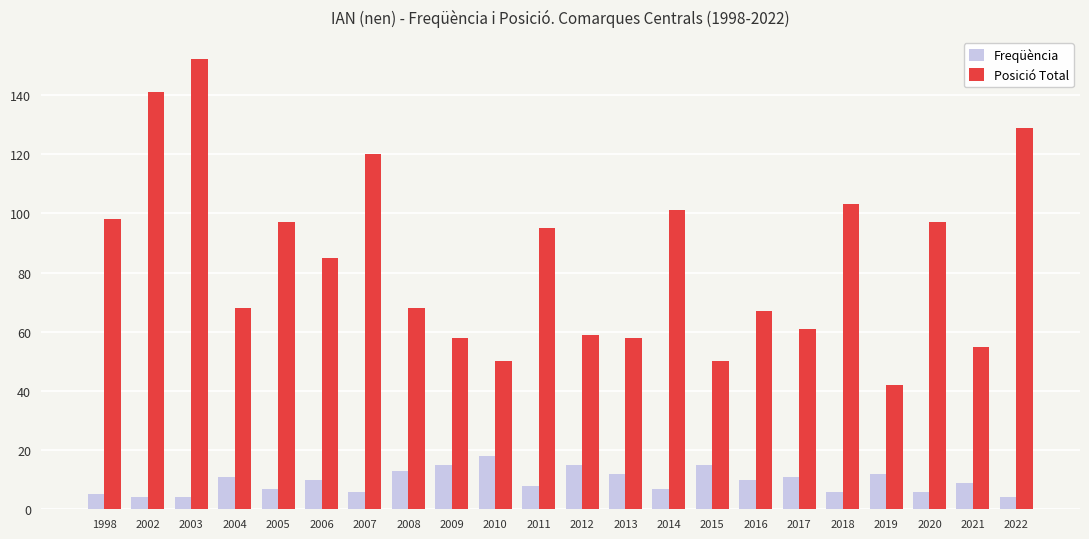

Reading left to right, transcribe all the data shown in this chart.

Freqüència: 1998=5	2002=4	2003=4	2004=11	2005=7	2006=10	2007=6	2008=13	2009=15	2010=18	2011=8	2012=15	2013=12	2014=7	2015=15	2016=10	2017=11	2018=6	2019=12	2020=6	2021=9	2022=4
Posició Total: 1998=98	2002=141	2003=152	2004=68	2005=97	2006=85	2007=120	2008=68	2009=58	2010=50	2011=95	2012=59	2013=58	2014=101	2015=50	2016=67	2017=61	2018=103	2019=42	2020=97	2021=55	2022=129